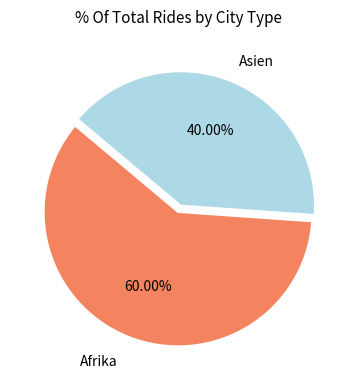

Is there any slice that represents more than half of the pie?

Yes